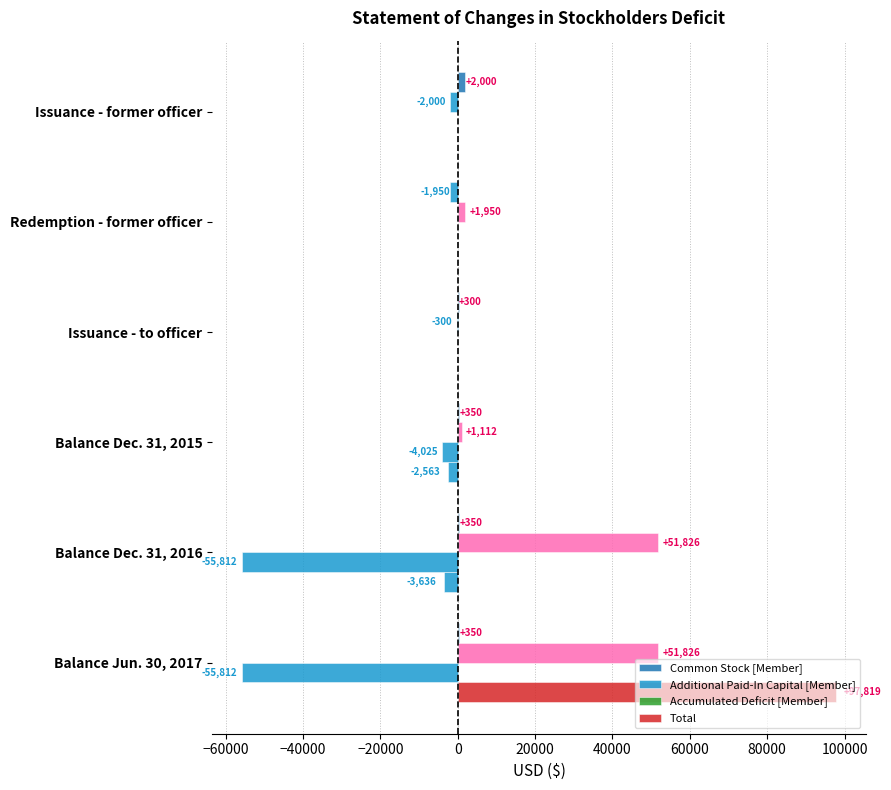

Reading left to right, list all the values displayed in this chart.

Common Stock [Member]: 2000	-1950	300	350	350	350
Additional Paid-In Capital [Member]: -2000	1950	-300	1112	51826	51826
Accumulated Deficit [Member]: 0	0	0	-4025	-55812	-55812
Total: 0	0	0	-2563	-3636	97819